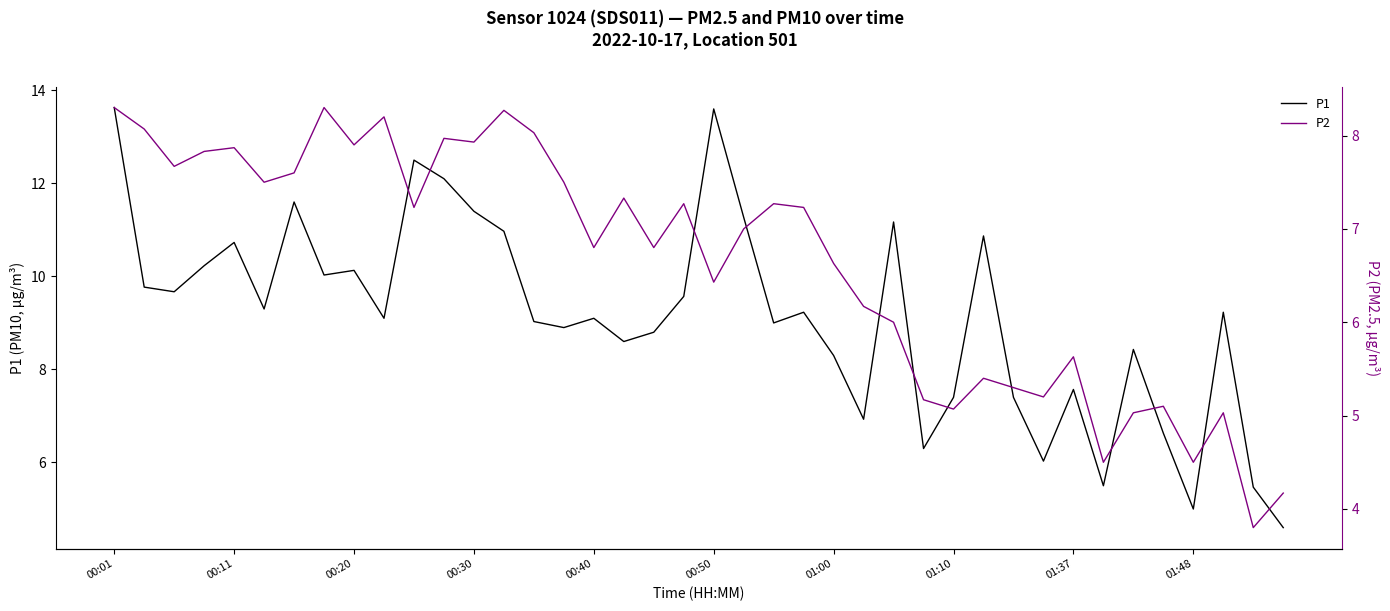

The value of P1 at 00:20 is 10.1. True or false?

True